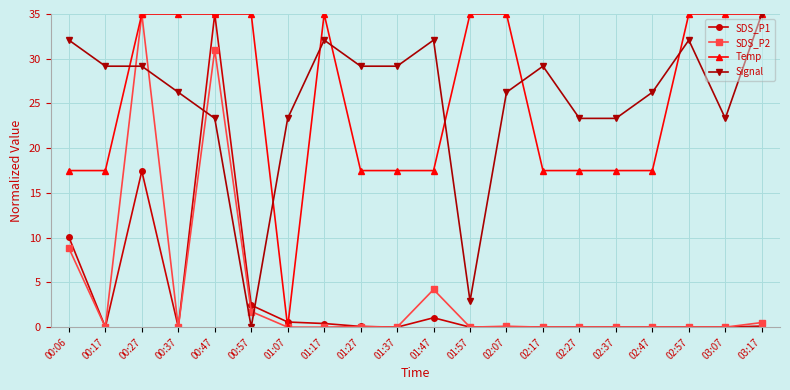

What position from the right is 00:57?

15